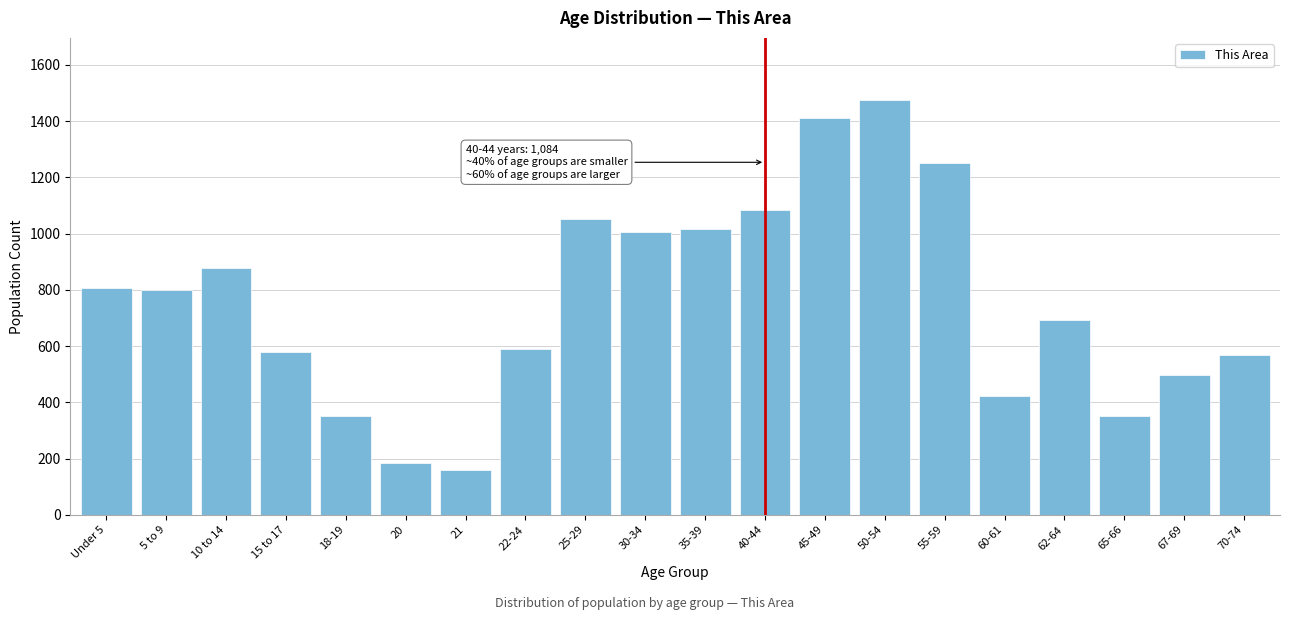

What is the label of the 3rd bar from the left?

10 to 14